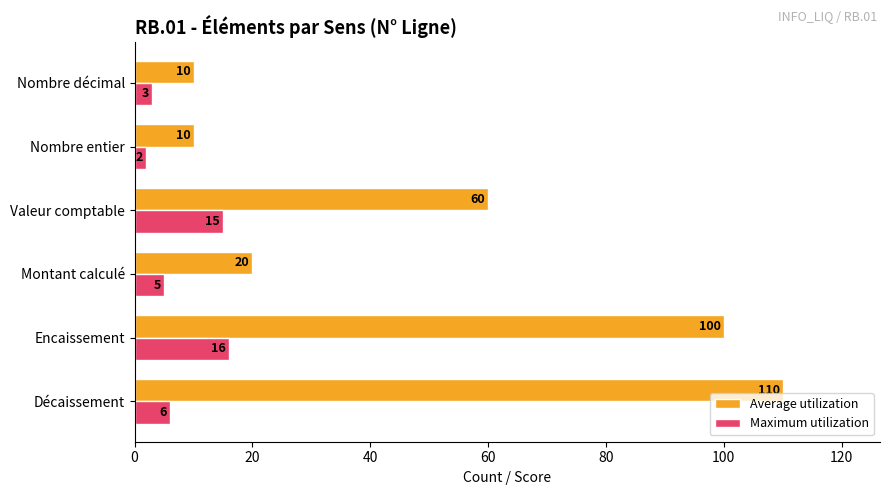

What is the approximate value of Average utilization at Nombre entier?

10